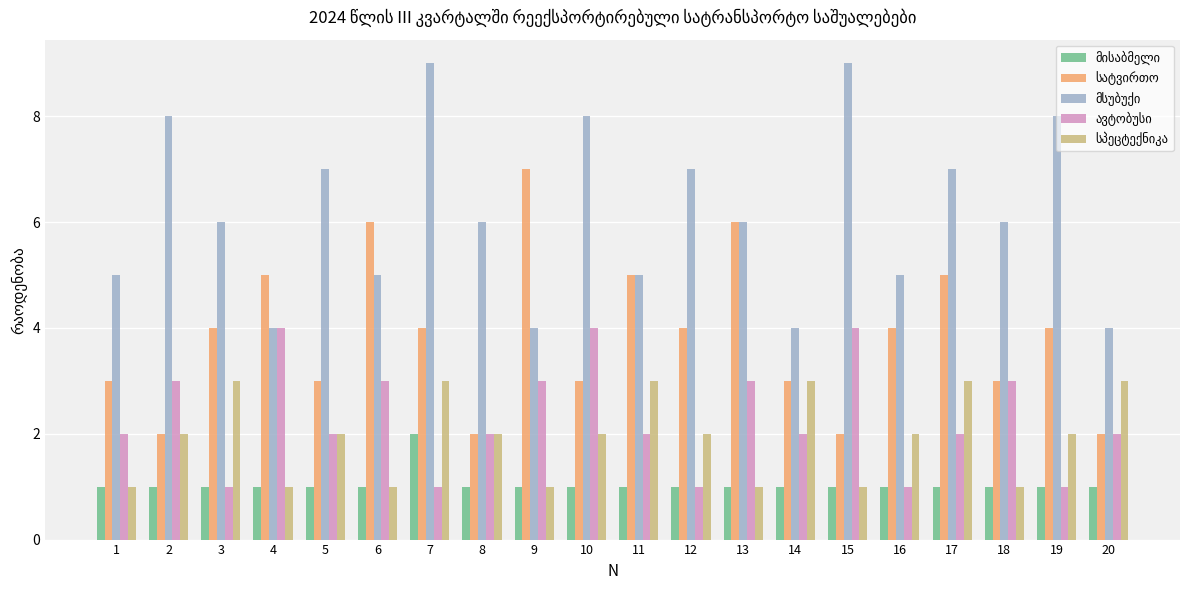

At which category is the sum across all series the highest?

7